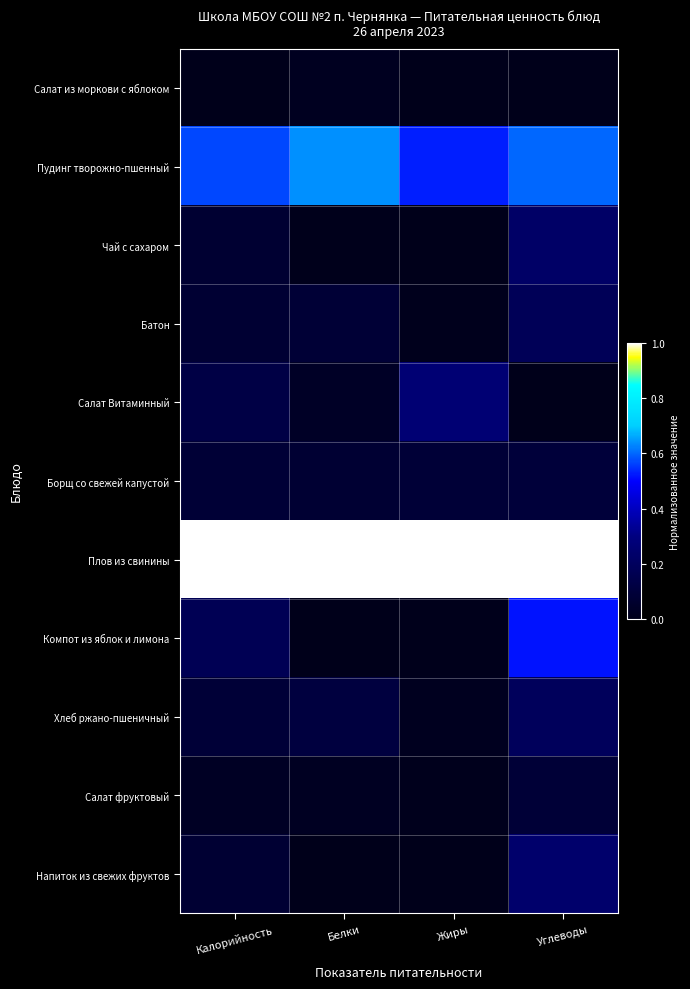

What is the spread (max minus min) of values at Белки?

1.0